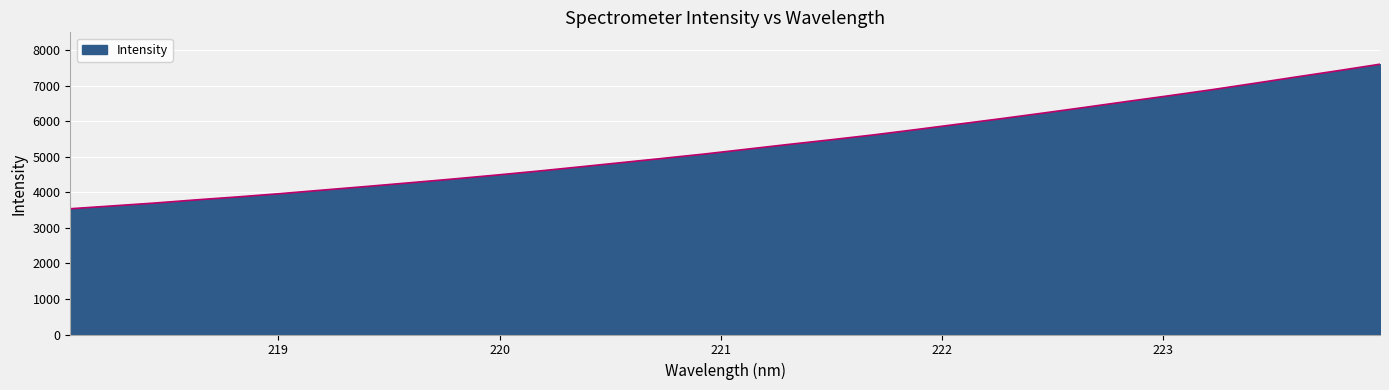

What is the minimum value shown in the chart?

3537.6